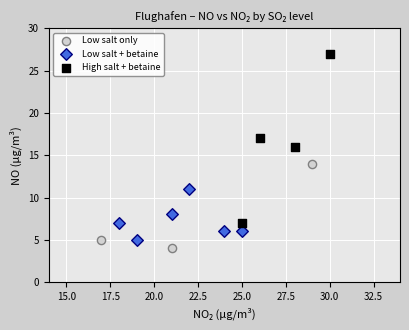

Which series reaches the maximum Y coordinate?

High salt + betaine